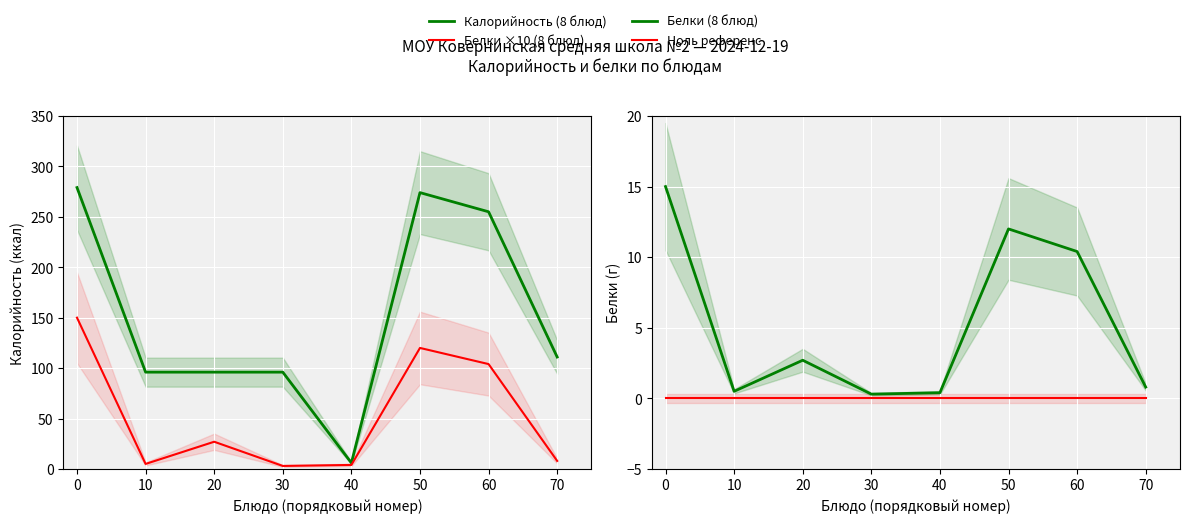

Reading left to right, transcribe all the data shown in this chart.

Калорийность (8 блюд): 0=279.0	10=96.0	20=96.0	30=96.0	40=6.0	50=274.0	60=255.0	70=111.0
Белки ×10 (8 блюд): 0=150.0	10=5.0	20=27.0	30=3.0	40=4.0	50=120.0	60=104.0	70=8.0
Белки (8 блюд): 0=15.0	10=0.5	20=2.7	30=0.3	40=0.4	50=12.0	60=10.4	70=0.8
Ноль референс: 0=0.0	10=0.0	20=0.0	30=0.0	40=0.0	50=0.0	60=0.0	70=0.0